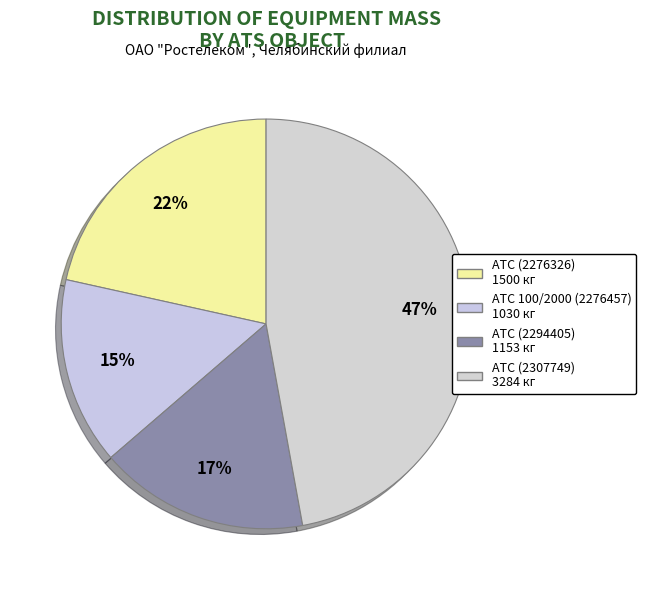

Is it true that АТС (2307749) is 47% of the pie?

True